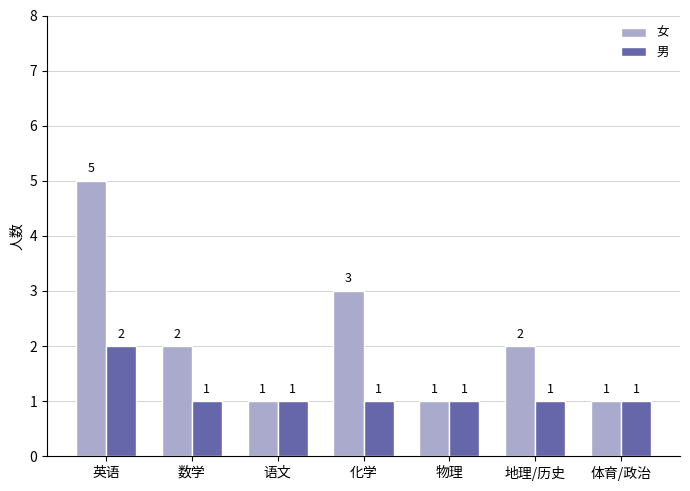

How many data points in 男 are above 1?

1